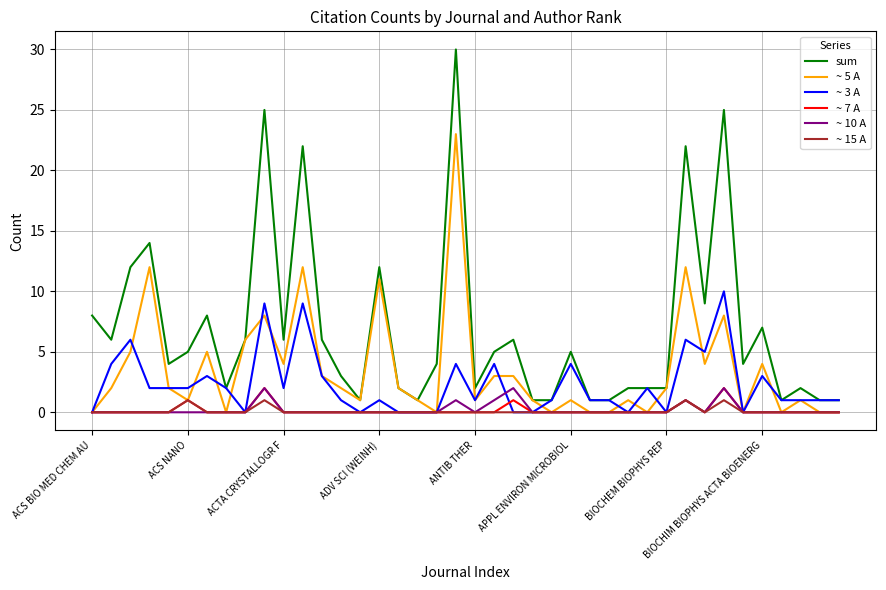

Does the chart have visible grid lines?

Yes